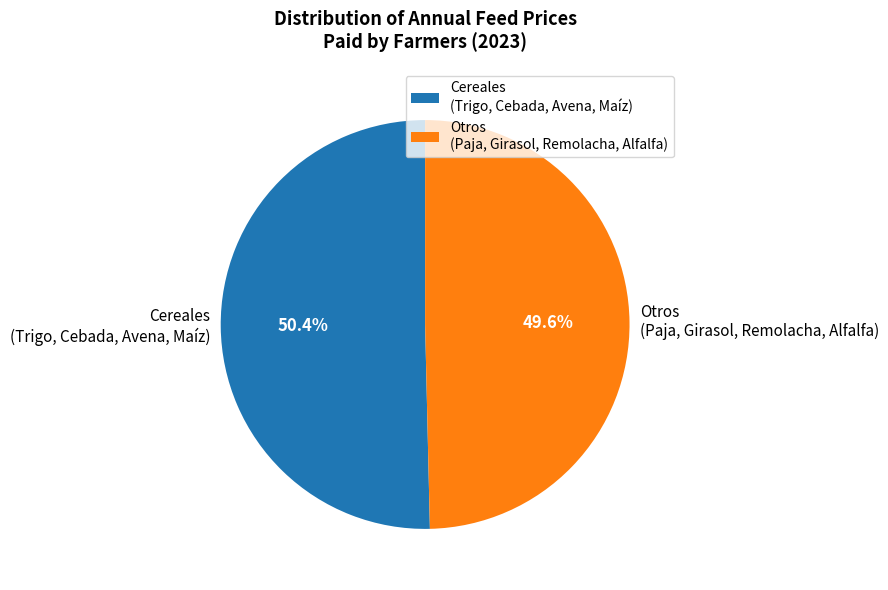

Is there any slice that represents more than half of the pie?

Yes